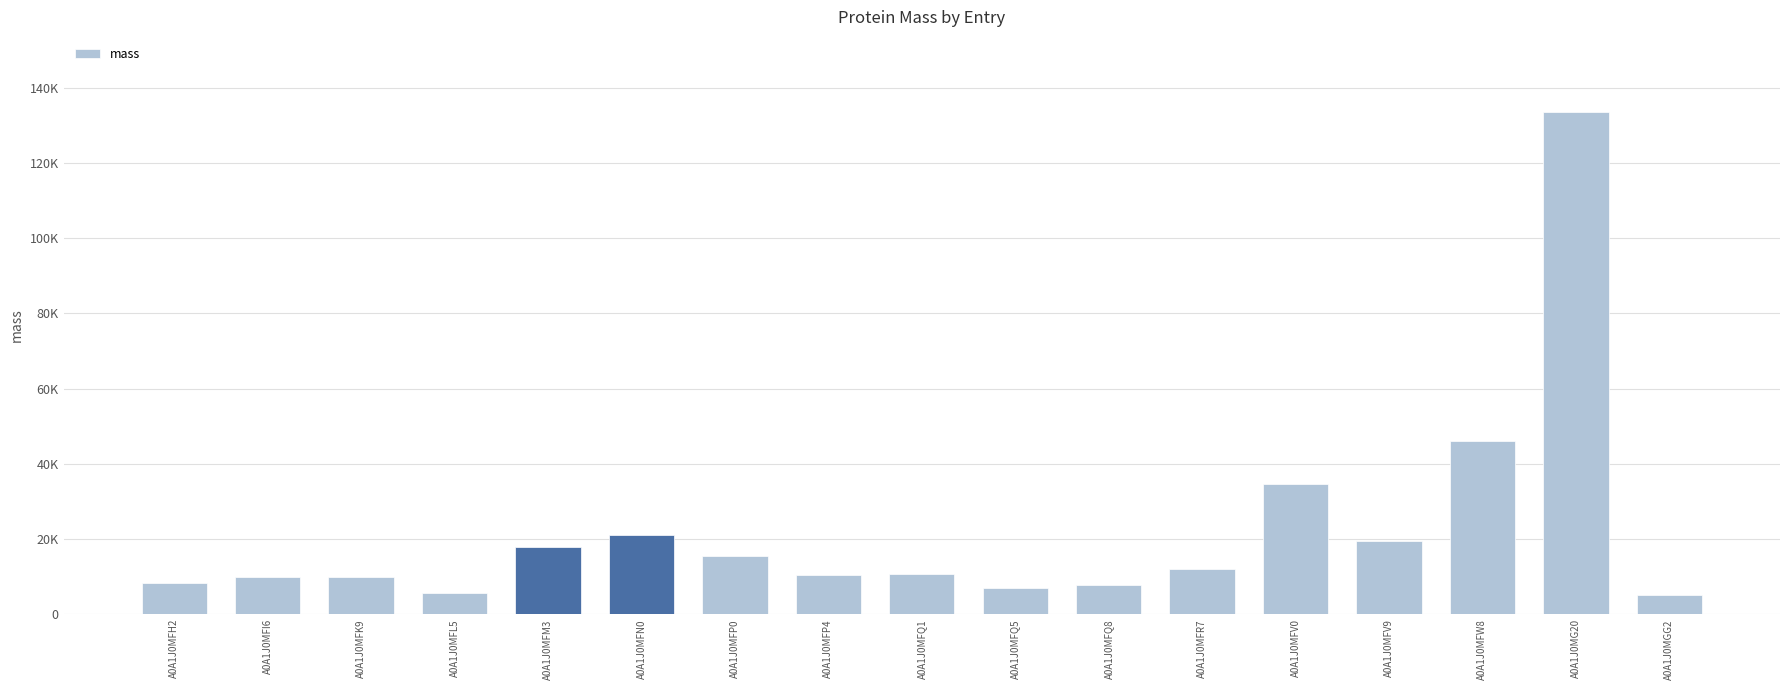

What is the approximate value at A0A1J0MFQ1?

10639.0